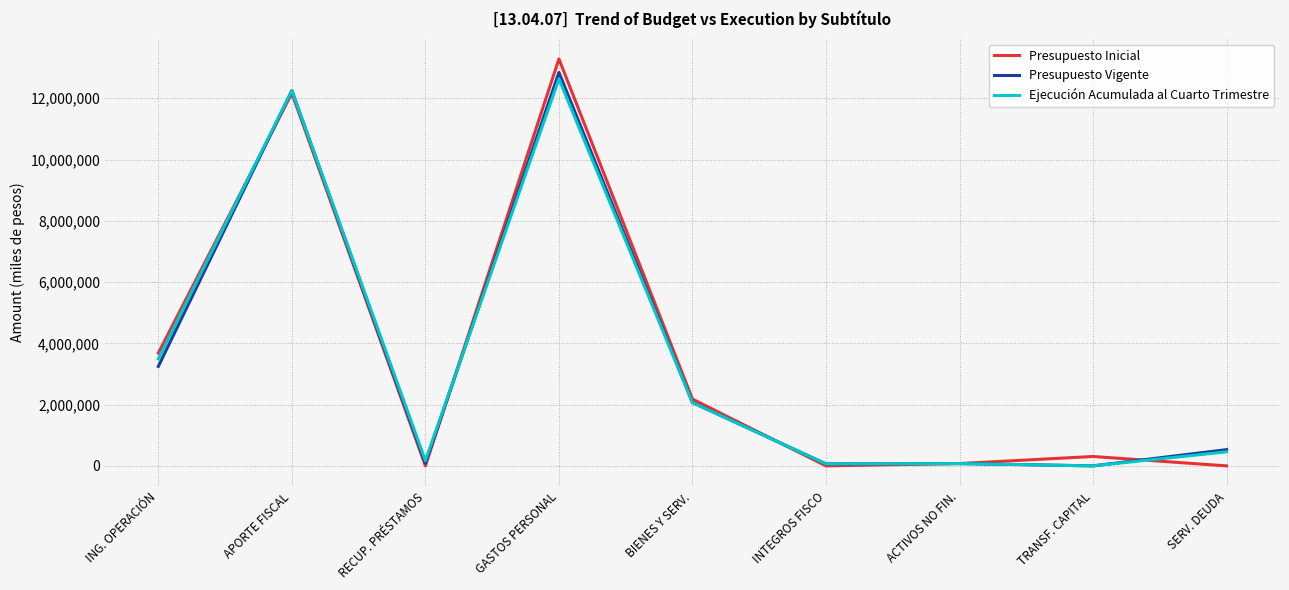

At how many categories does at least one series exceed 12420574?

1